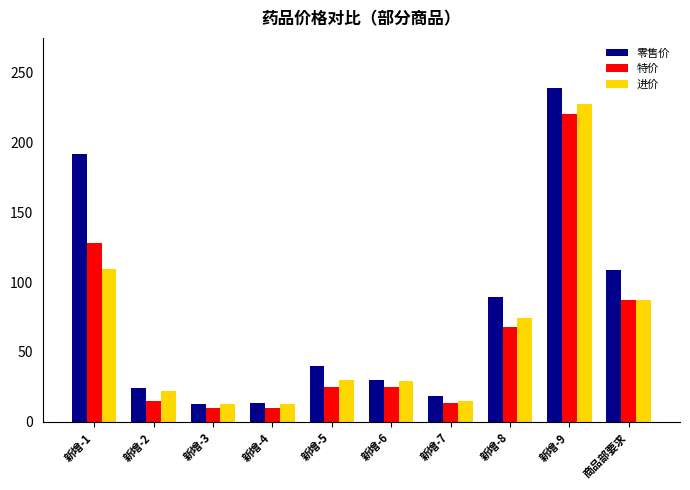

Between 新增-3 and 新增-9, which series saw the biggest shift?

零售价